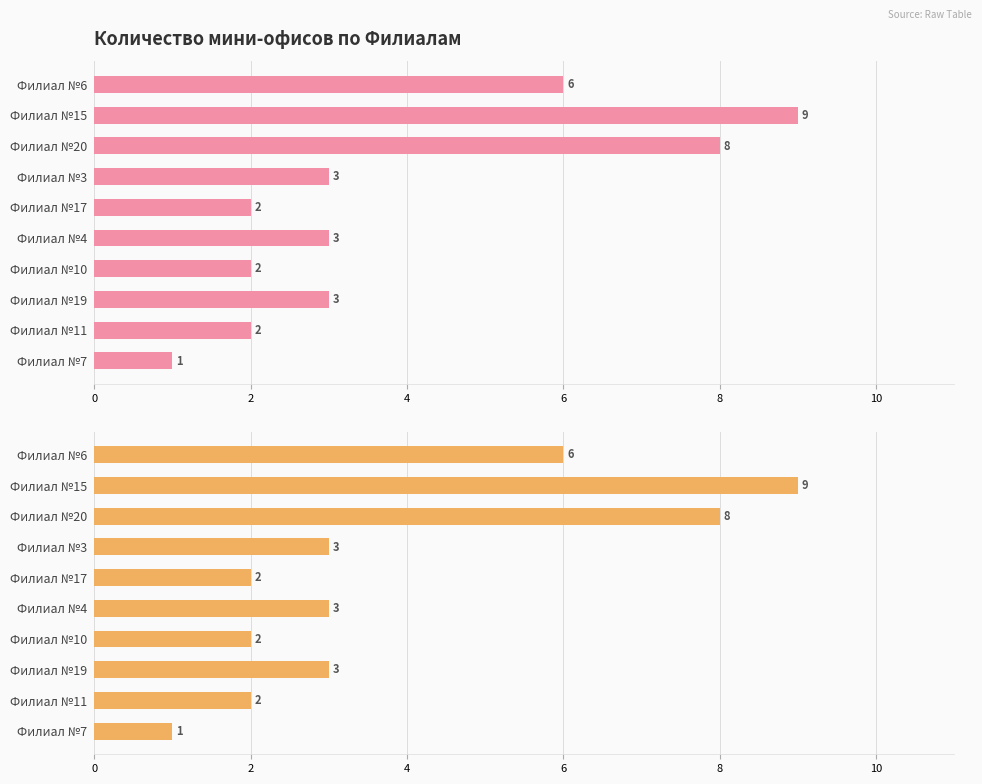

Count the values in the range 2 to 6.

7